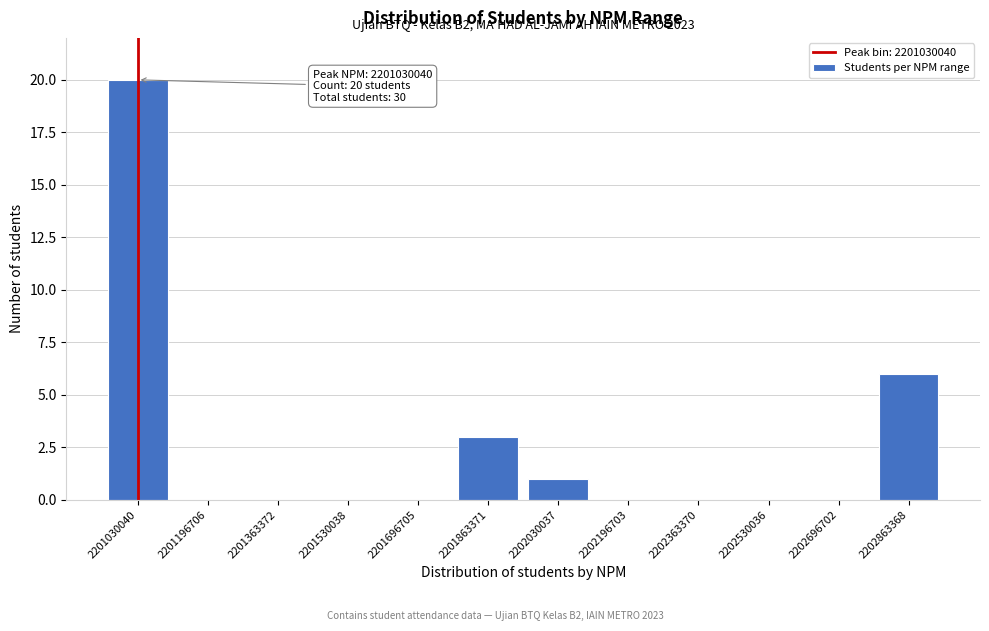

Reading left to right, list all the values displayed in this chart.

2201030040=20	2201196706=0	2201363372=0	2201530038=0	2201696705=0	2201863371=3	2202030037=1	2202196703=0	2202363370=0	2202530036=0	2202696702=0	2202863368=6